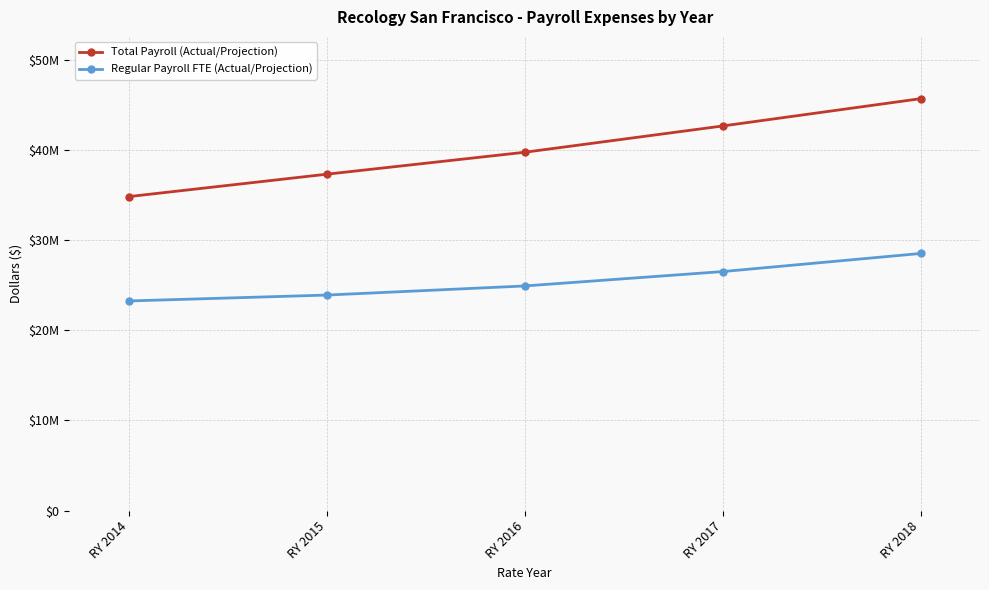

Which series has the widest spread of values?

Total Payroll (Actual/Projection)